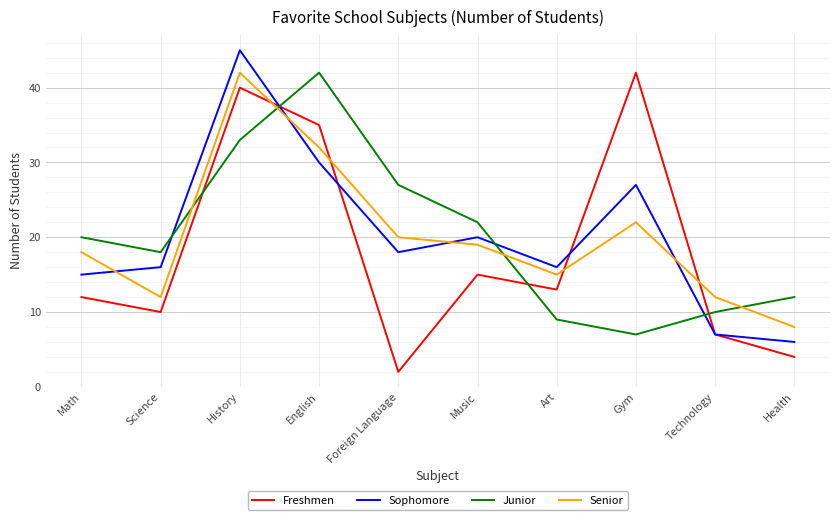

At which label is Junior closest to 24?

Music